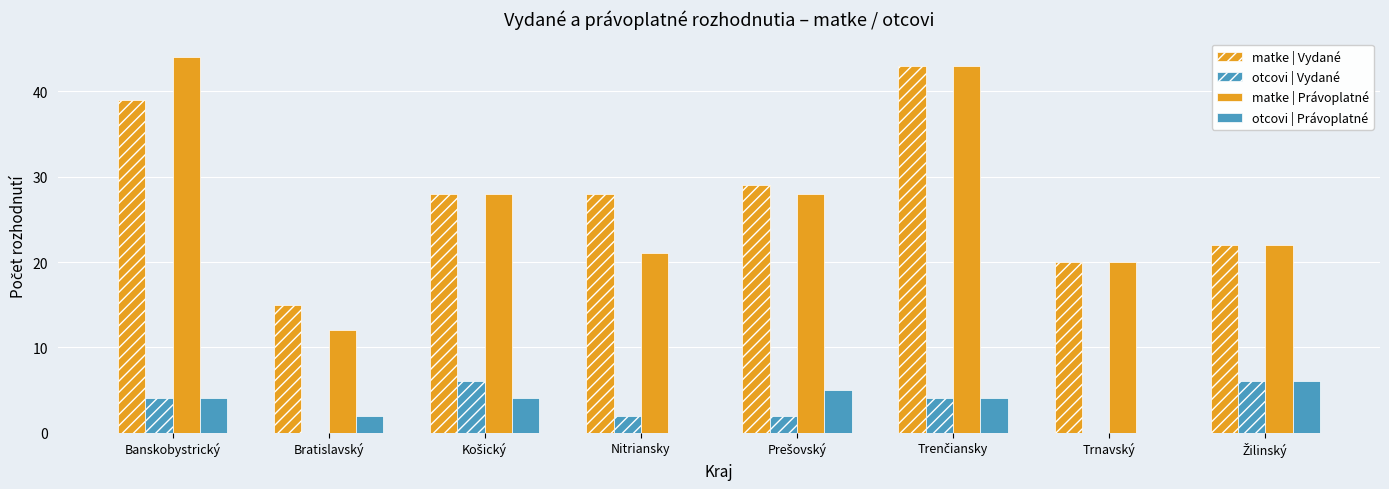

Which series has the largest total across all categories?

matke | Vydané